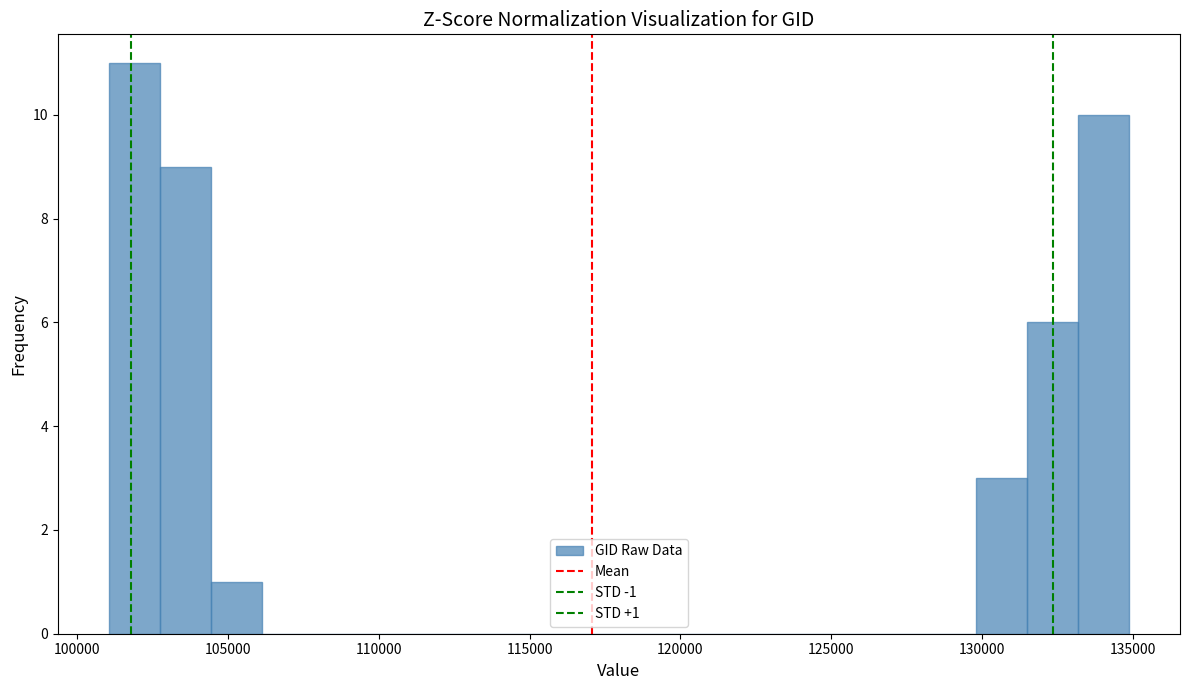

Around what value on the x-axis is the tallest bar? Give the approximate position of its centre, as read against the axis.

102000